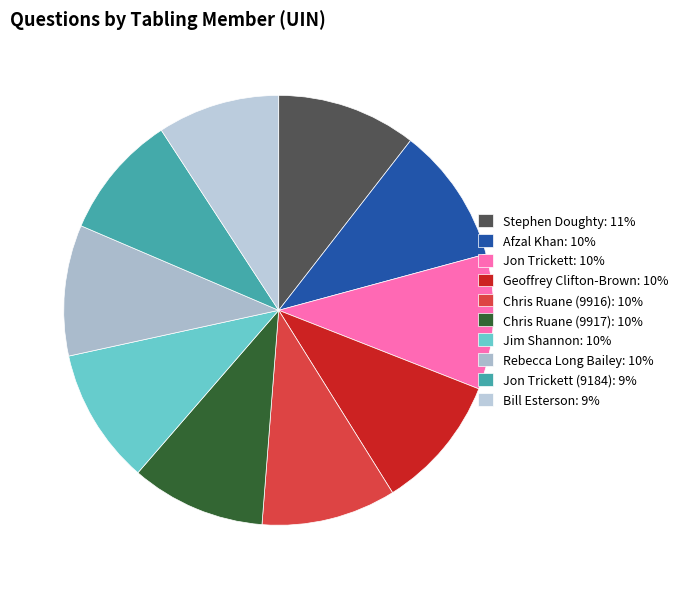

Count the number of slices in the pie.

10